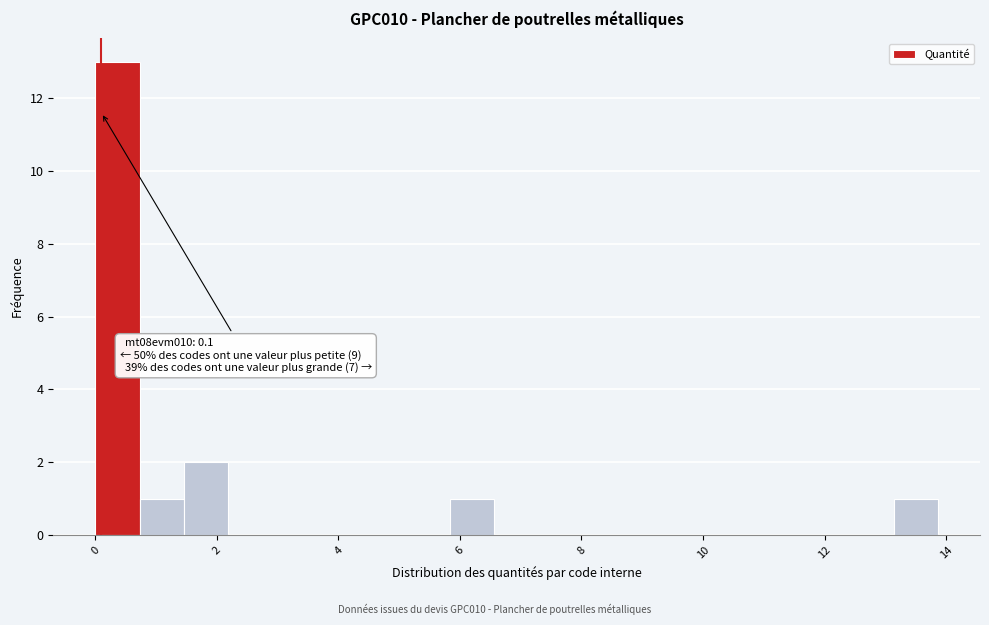

Around what value on the x-axis is the tallest bar? Give the approximate position of its centre, as read against the axis.

0.4